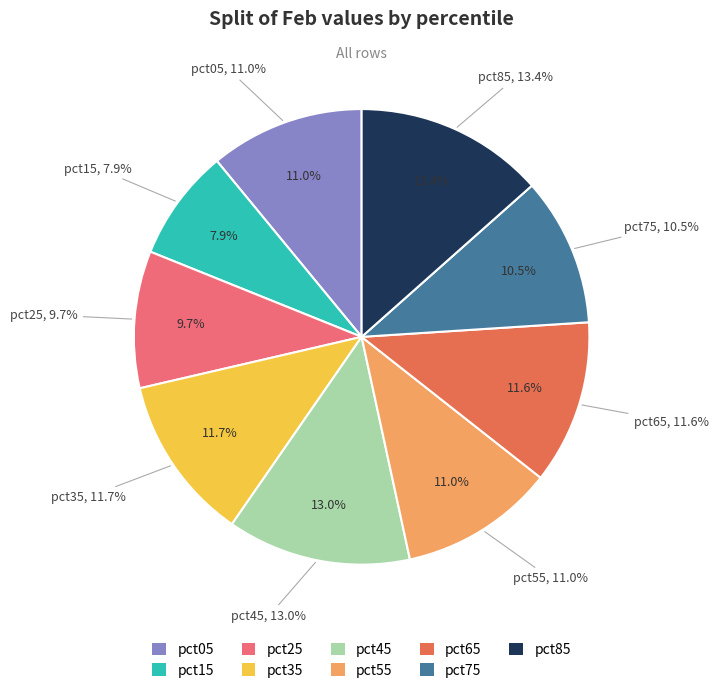

What is the total percentage of pct25 and pct45?

22.8%